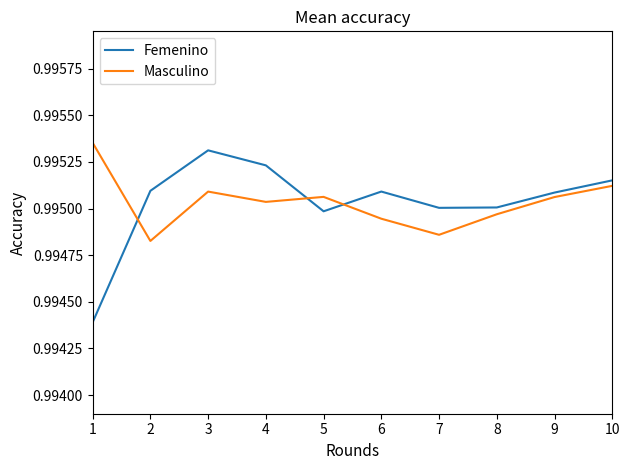

What is the total value across all series at 2?

2.0